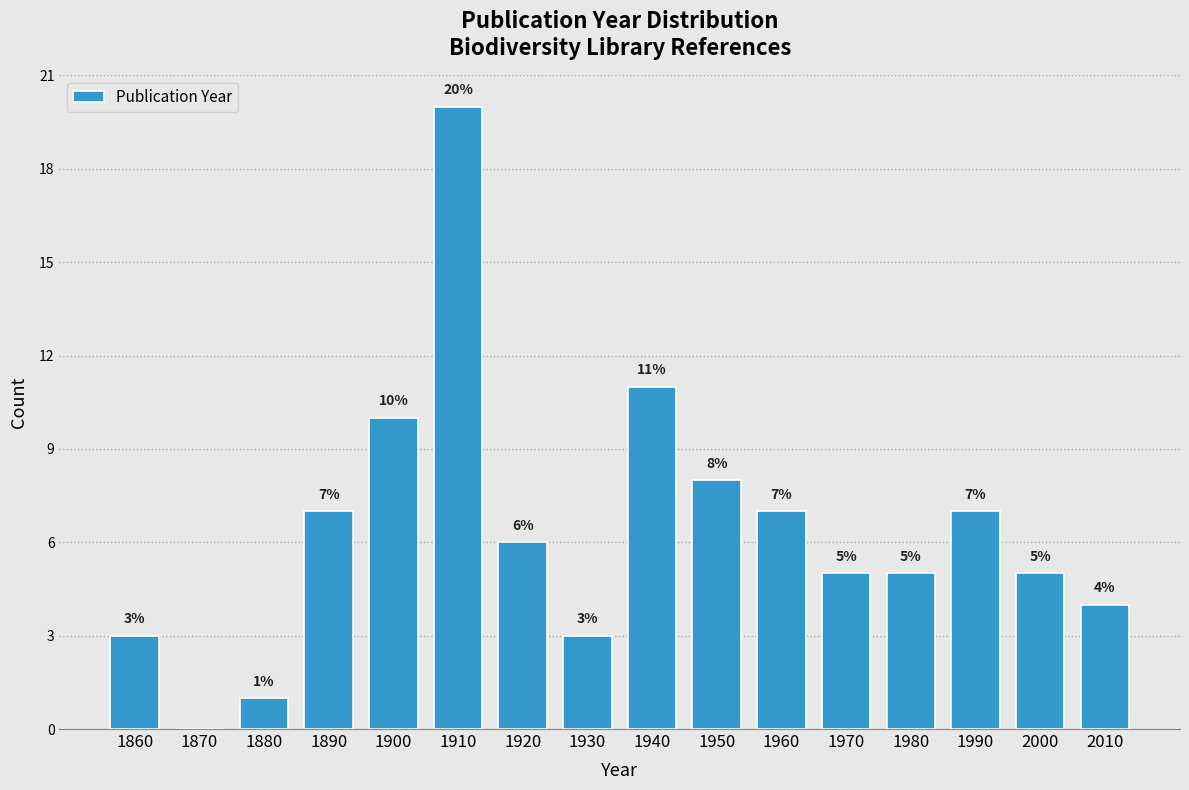

Reading left to right, transcribe all the data shown in this chart.

1860=3	1870=0	1880=1	1890=7	1900=10	1910=20	1920=6	1930=3	1940=11	1950=8	1960=7	1970=5	1980=5	1990=7	2000=5	2010=4